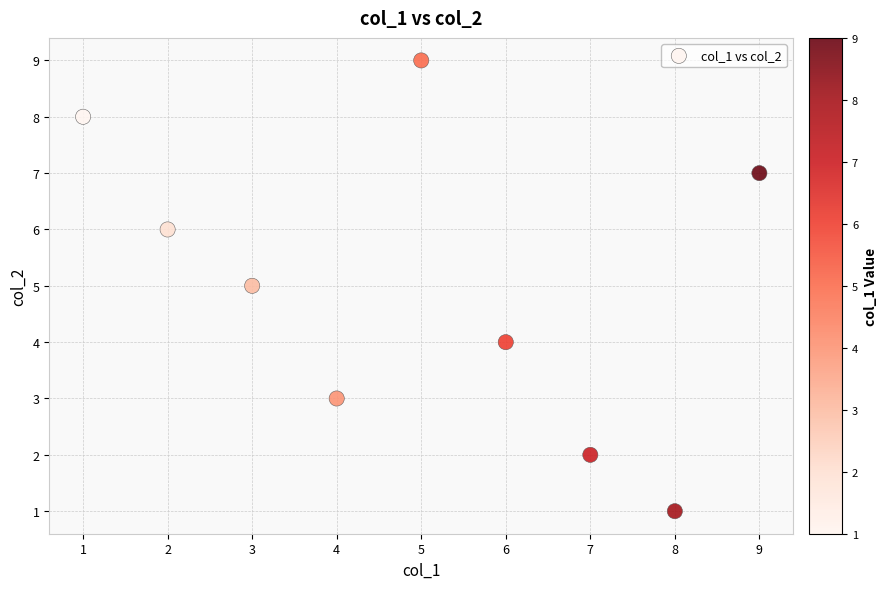

What is the average X value?

5